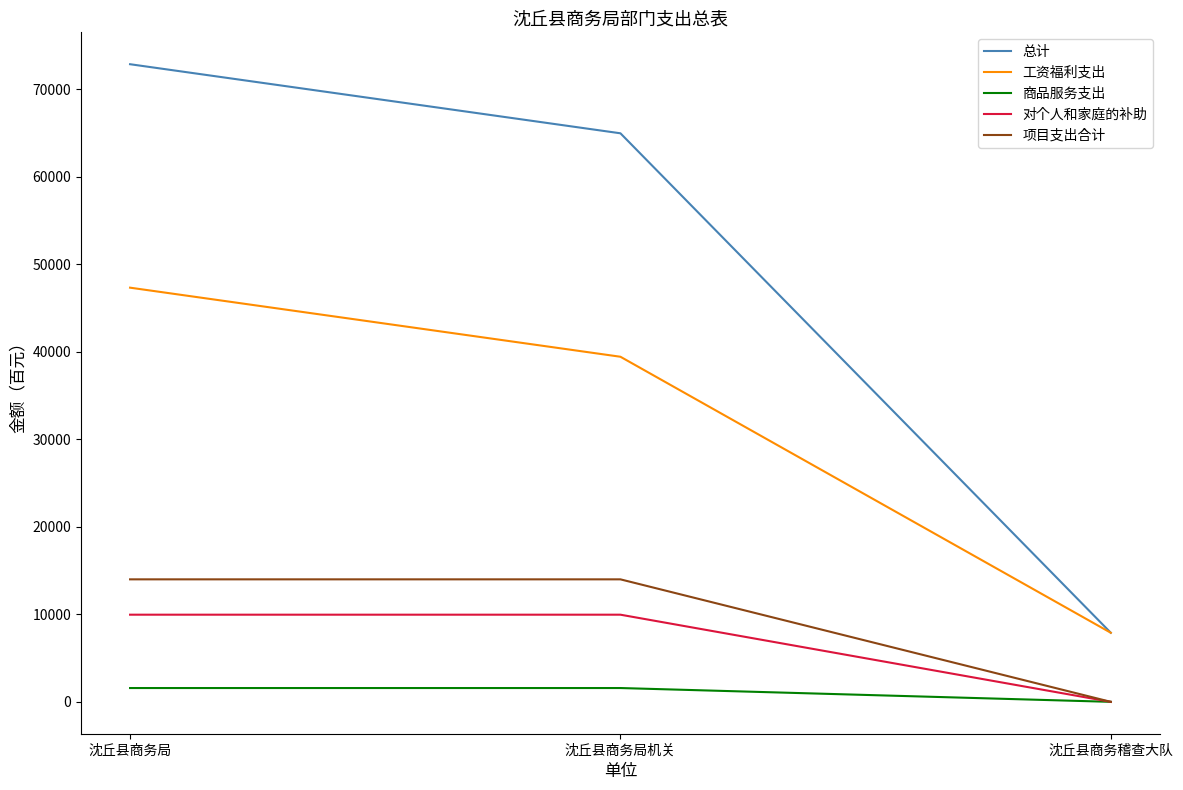

How many lines are shown in the chart?

5